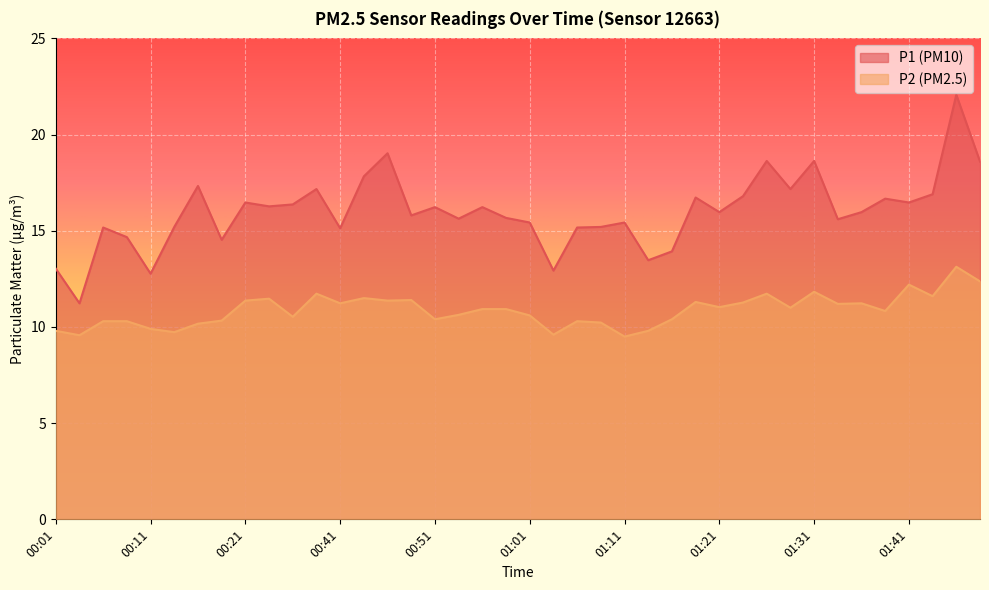

Reading left to right, transcribe all the data shown in this chart.

P1: 13.0	11.2	15.2	14.7	12.8	15.2	17.3	14.5	16.5	16.3	16.4	17.2	15.1	17.8	19.0	15.8	16.2	15.6	16.2	15.7	15.4	12.9	15.2	15.2	15.4	13.5	13.9	16.7	16.0	16.8	18.6	17.2	18.6	15.6	16.0	16.7	16.5	16.9	22.1	18.6
P2: 9.8	9.6	10.3	10.3	9.9	9.7	10.2	10.3	11.4	11.5	10.5	11.7	11.2	11.5	11.4	11.4	10.4	10.6	10.9	10.9	10.6	9.6	10.3	10.2	9.5	9.8	10.4	11.3	11.0	11.3	11.7	11.0	11.8	11.2	11.2	10.8	12.2	11.6	13.1	12.4